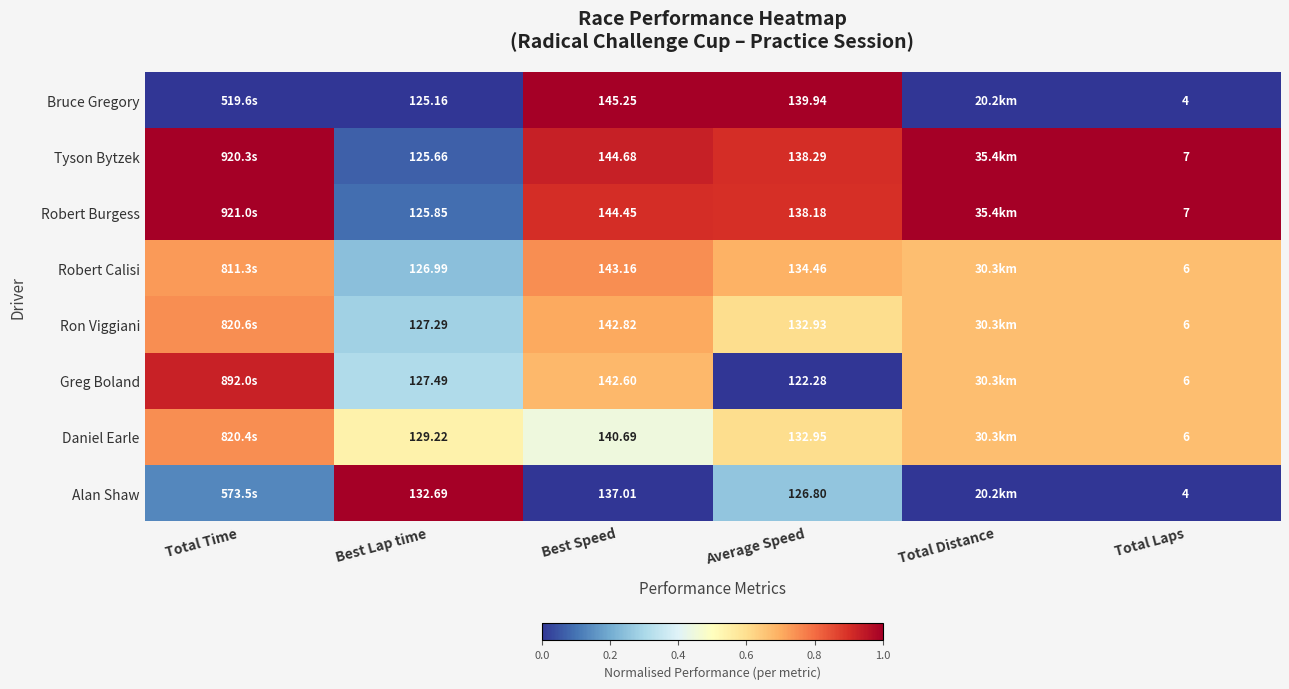

Between Best Lap time and Average Speed, which series saw the biggest shift?

Bruce Gregory